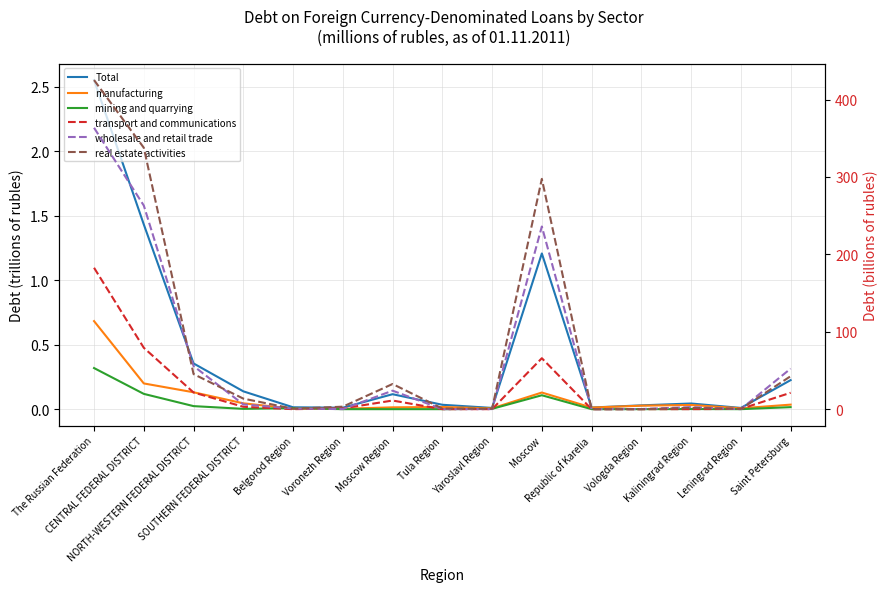

Does the chart display data point markers on the line(s)?

No